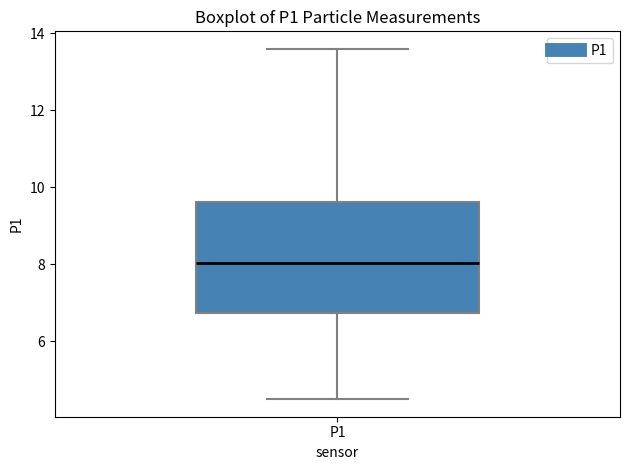

Read this box plot against the y-axis: the position of the median line, the range covered by the box, and the ends of both whiskers. The values are not printed on the chart, so give them approximately, as read against the axis.

median 8.0, box 6.8 to 9.6, whiskers 4.6 to 13.6